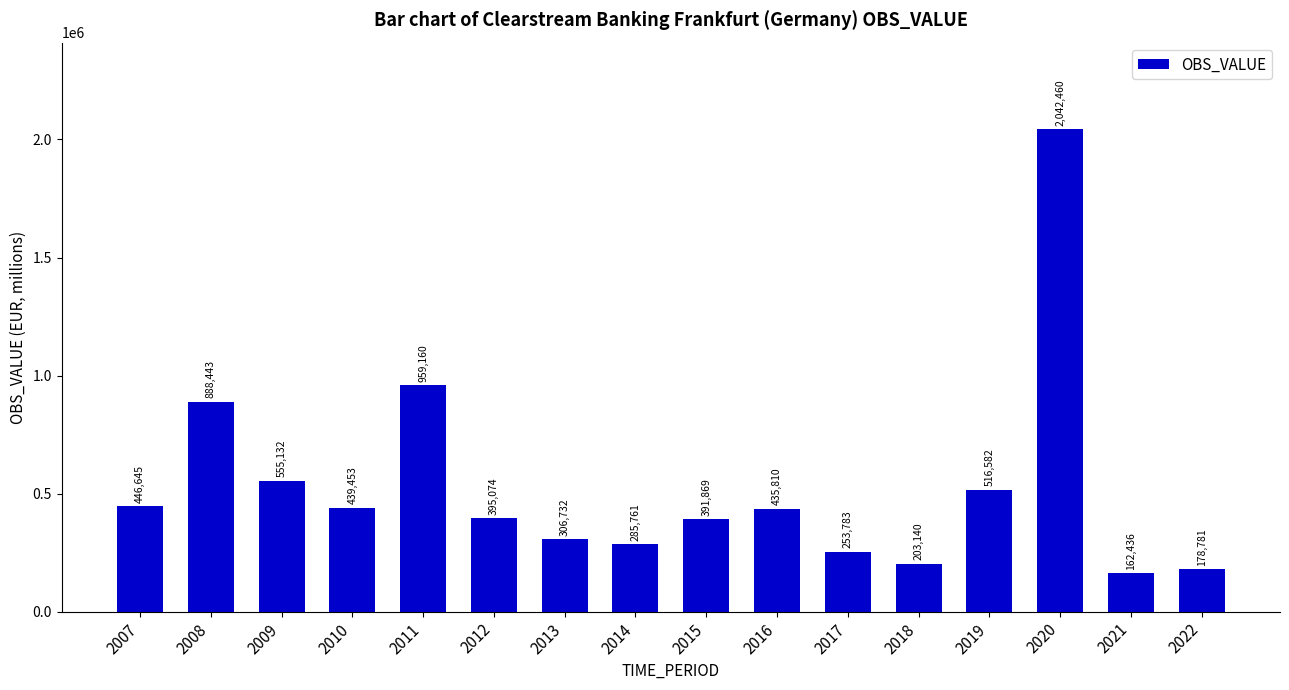

What is the minimum value shown in the chart?

162436